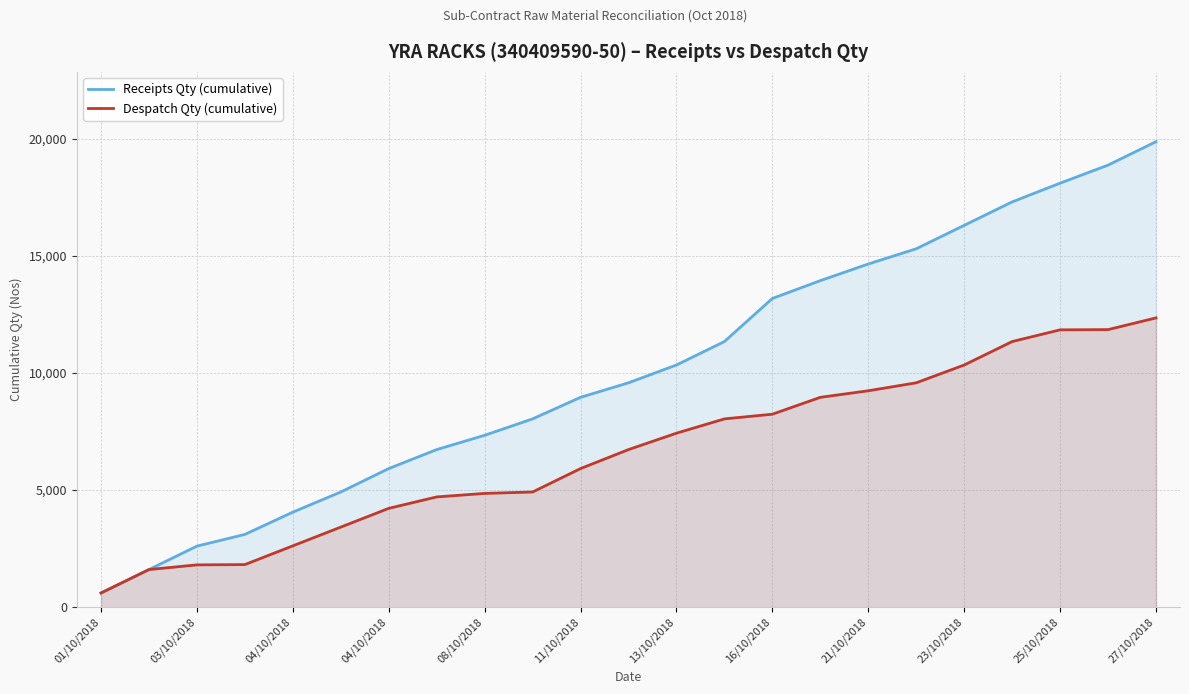

What is the label of the 16th point from the left?

15